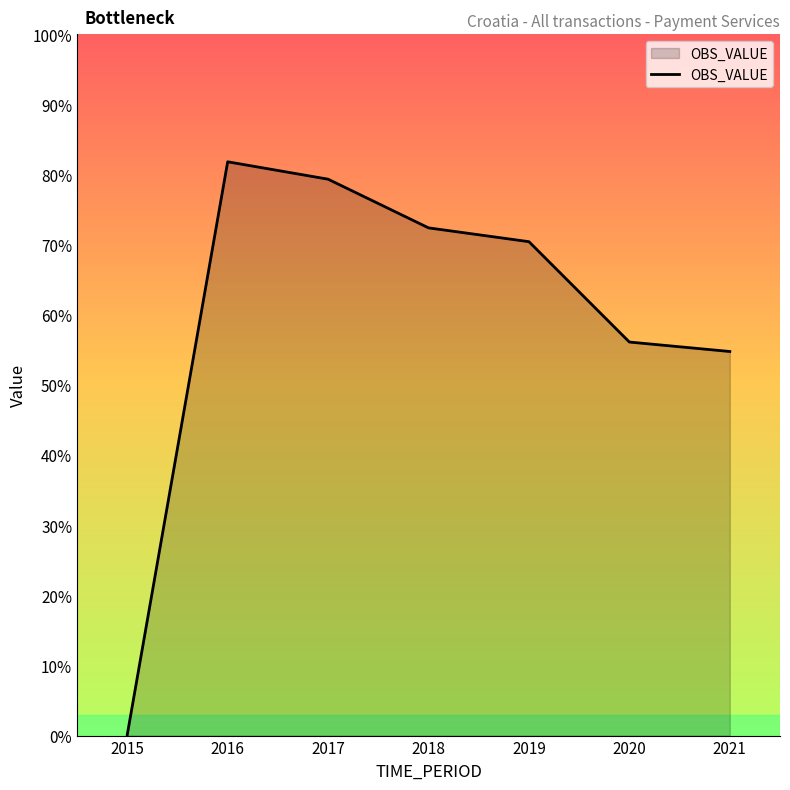

True or false: the data shows 79.3 at 2017.

True